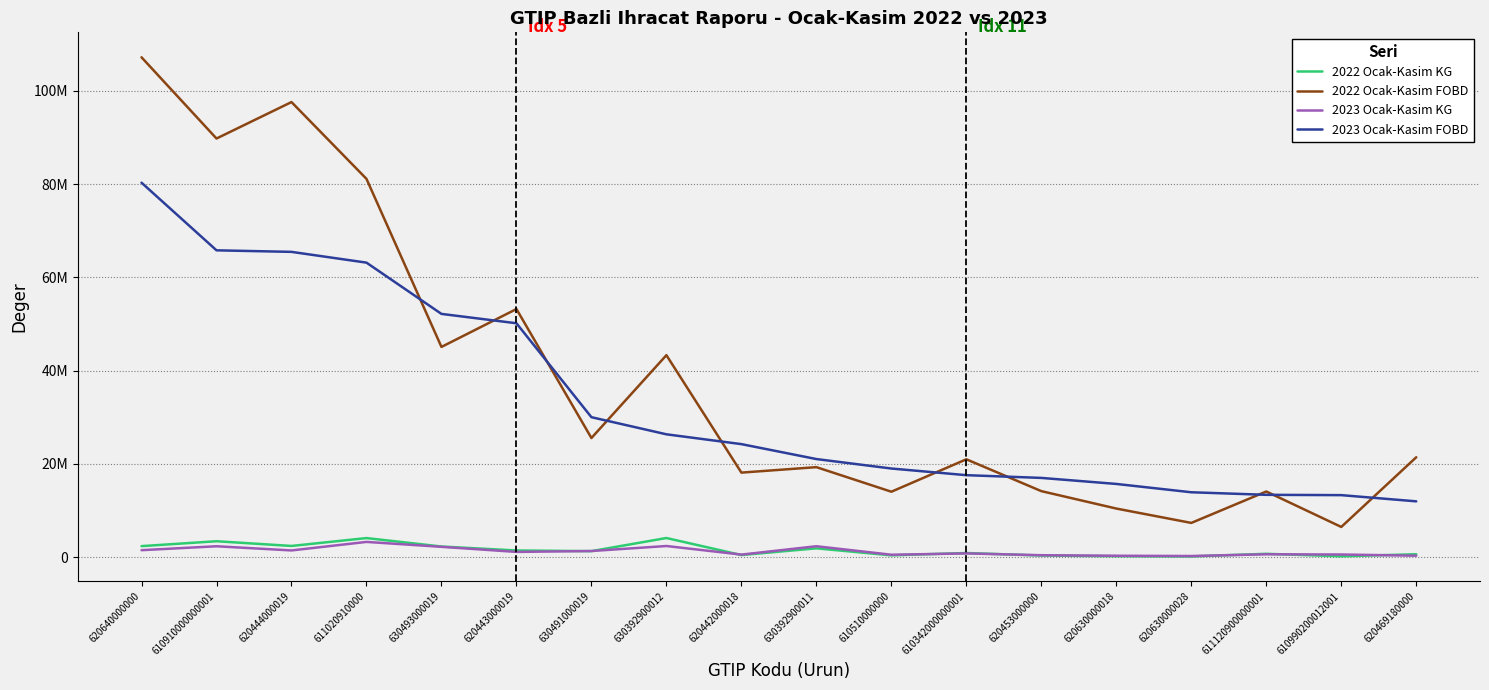

The 2022 Ocak-Kasim KG series shows 1935002.0 at 611020910000. True or false?

False